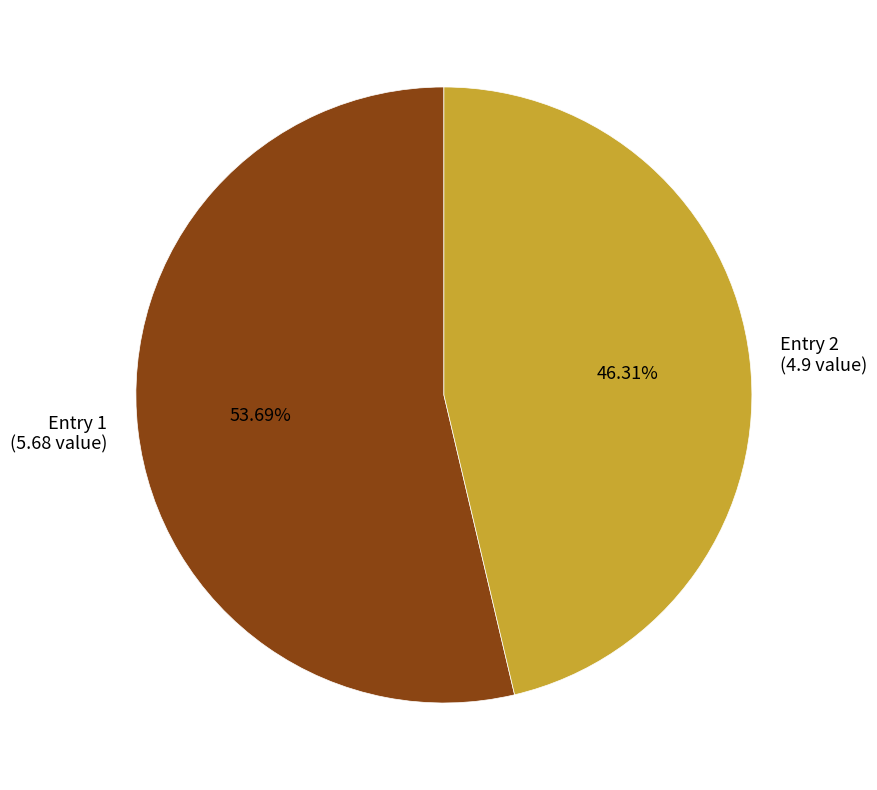

What is the majority slice?

Entry 1 (5.68 value)